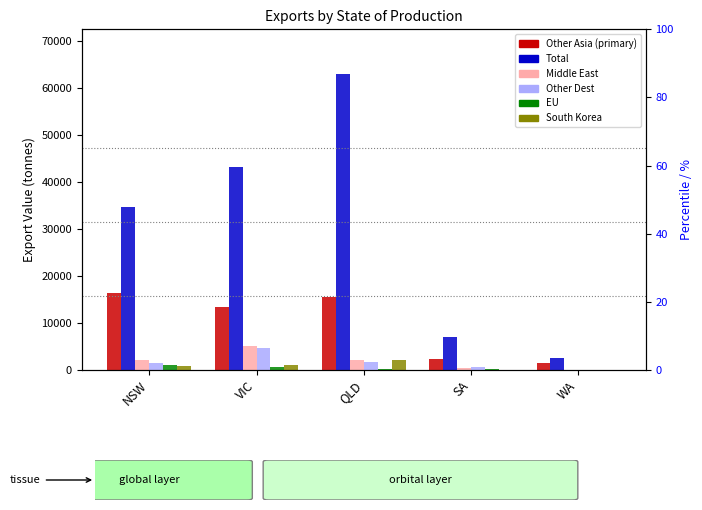

At which label does Other Dest first exceed 1585?

NSW